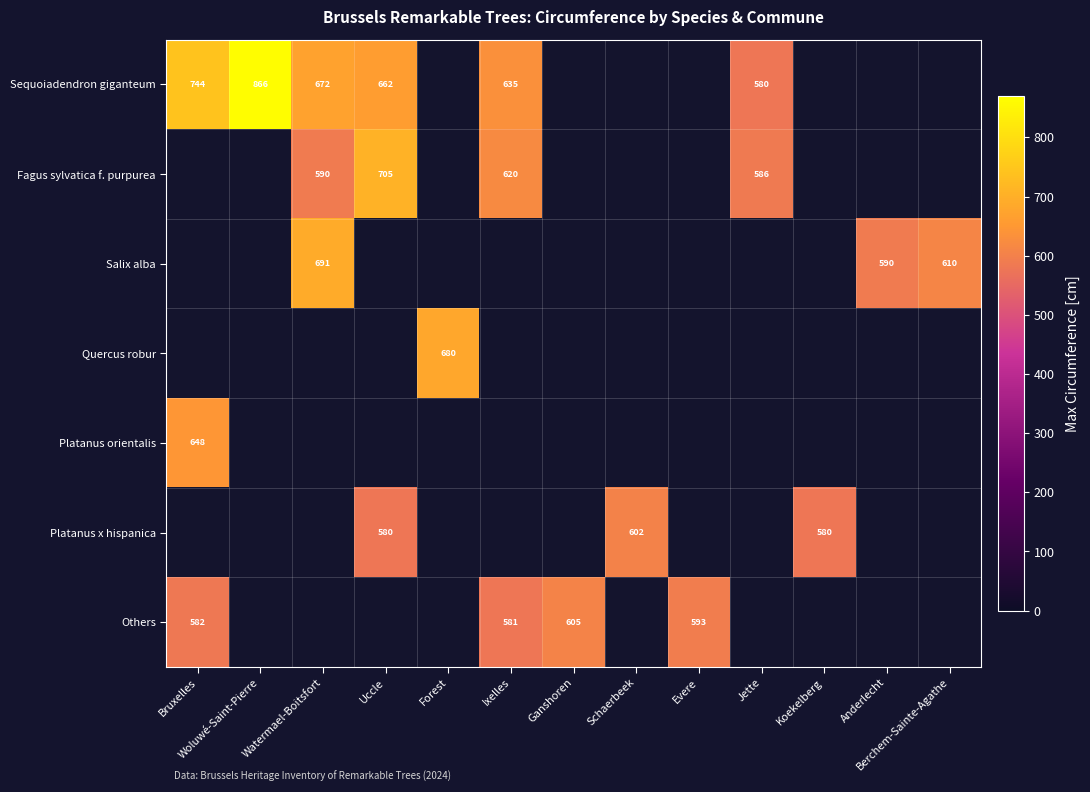

How many data points does each series have?

13